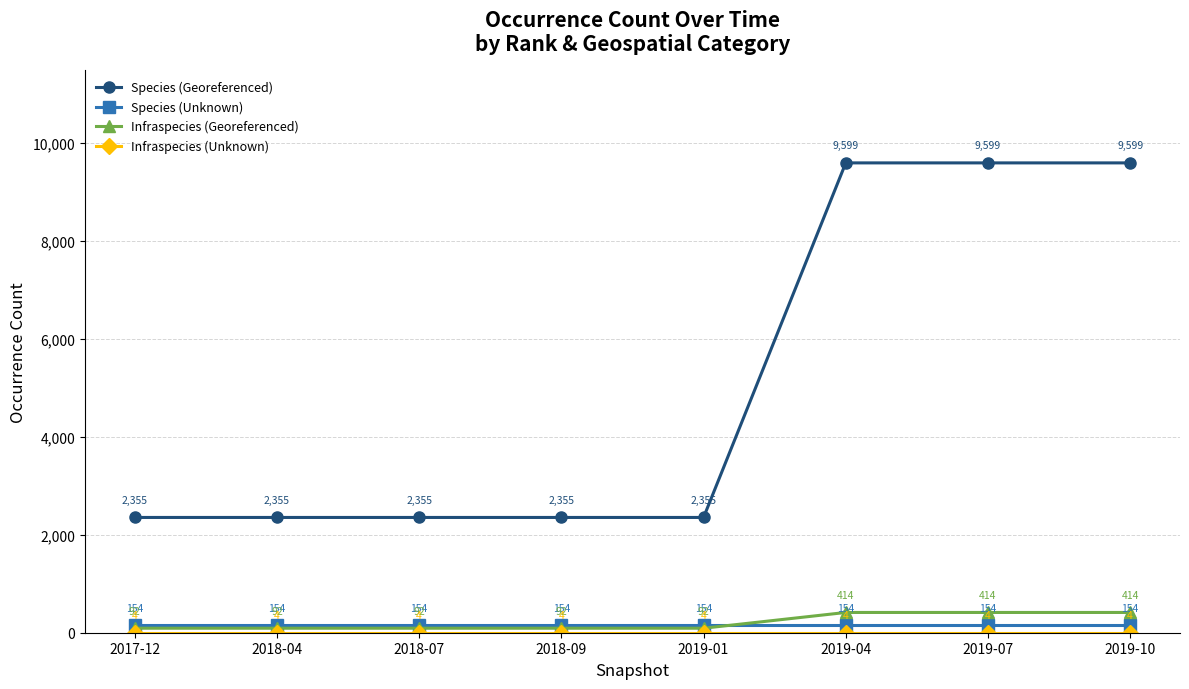

How many distinct data groups are displayed?

4